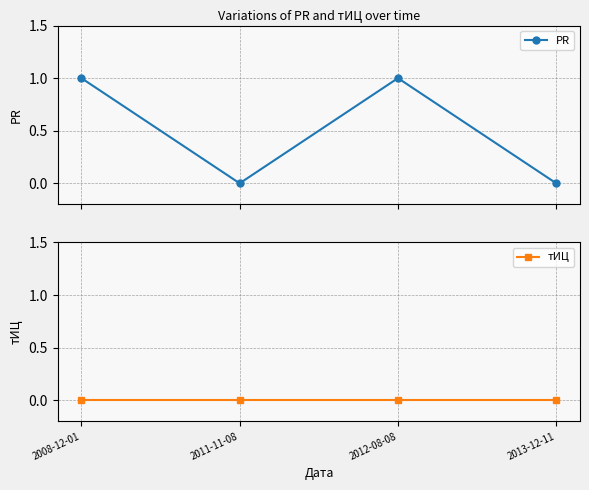

At which category is the sum across all series the highest?

2008-12-01